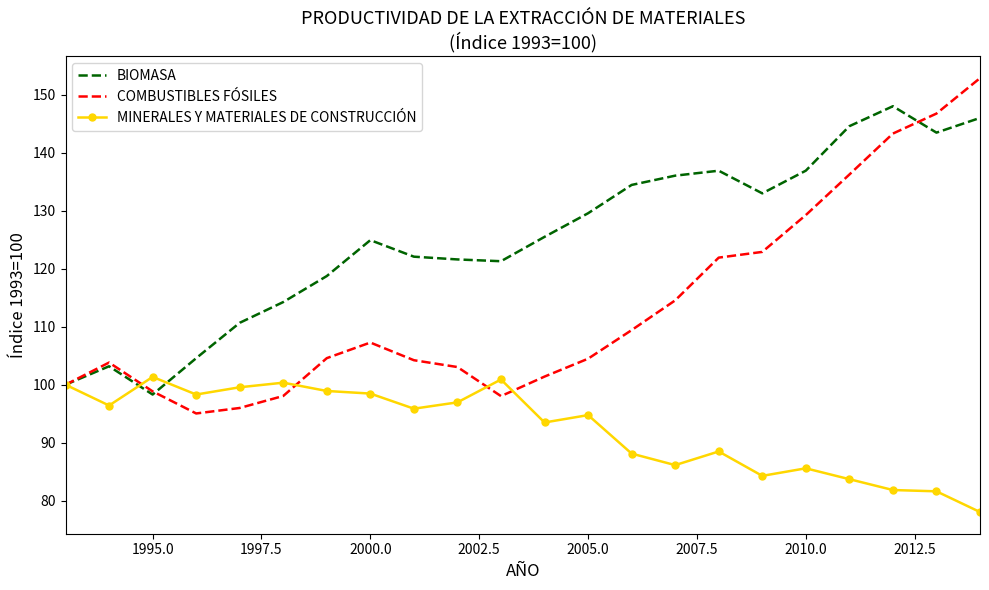

Which series has the widest spread of values?

COMBUSTIBLES FÓSILES